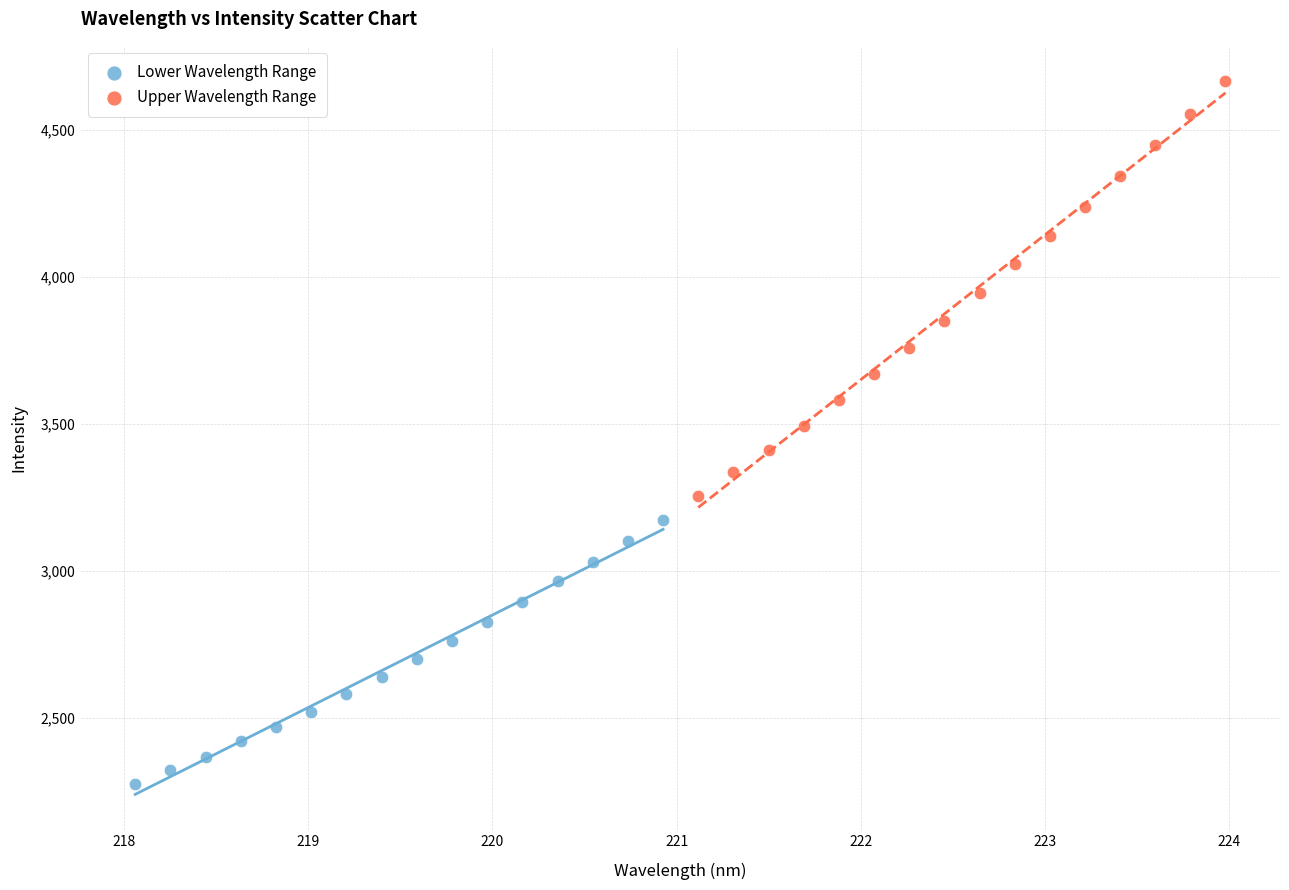

Which series contains the lowest Y value?

Lower Wavelength Range